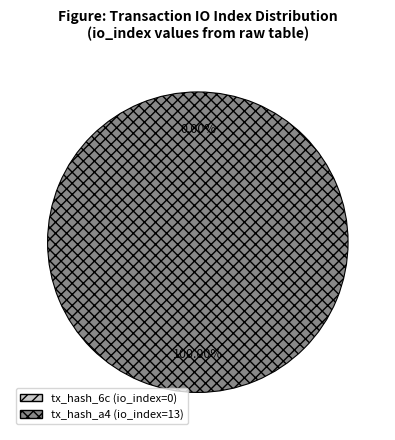

To the nearest percent, what is the combined percentage of tx_1 (io_index=13) and tx_0 (io_index=0)?

100%